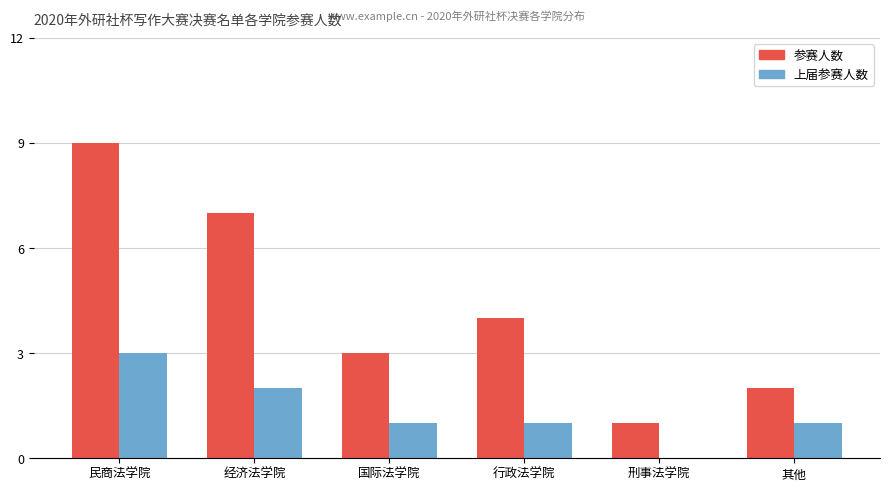

What is the maximum value for 参赛人数?

9